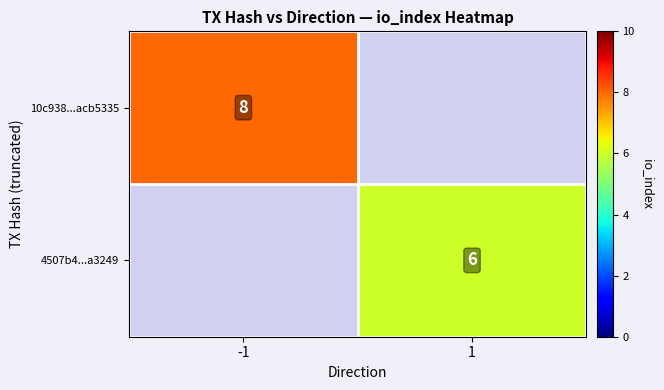

What is the spread (max minus min) of values at -1?

8